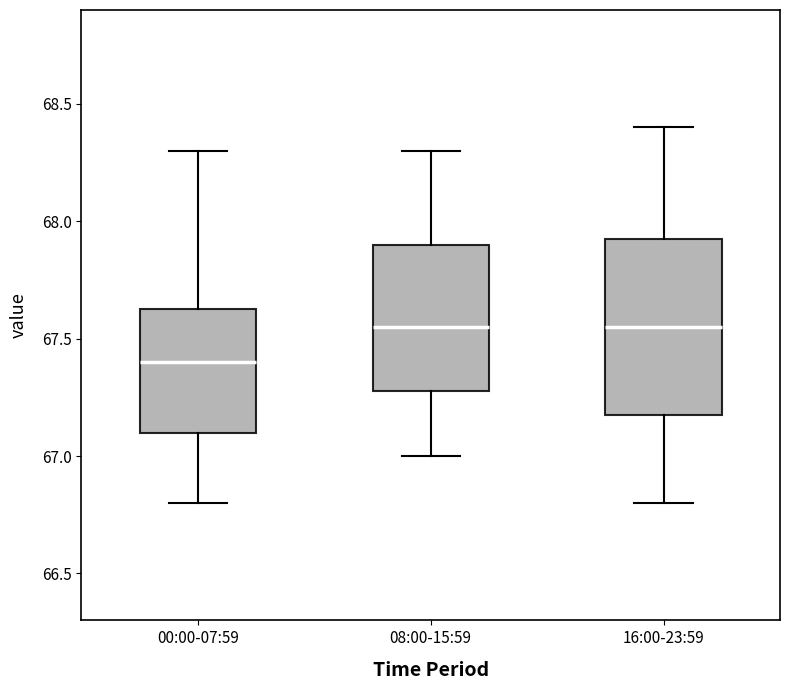

Reading left to right, read every box against the y-axis: the position of its median line, the range the box covers, and the ends of its whiskers. The values are not printed on the chart, so give them approximately, as read against the axis.

00:00-07:59: median 67.40, box 67.10 to 67.65, whiskers 66.80 to 68.30
08:00-15:59: median 67.55, box 67.30 to 67.90, whiskers 67.00 to 68.30
16:00-23:59: median 67.55, box 67.20 to 67.95, whiskers 66.80 to 68.40